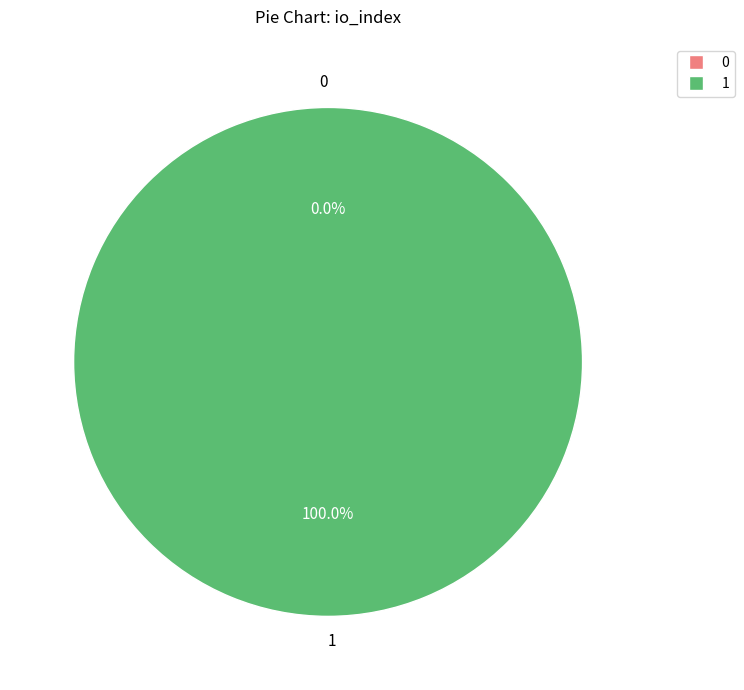

Rank the categories by value from highest to lowest.

1, 0